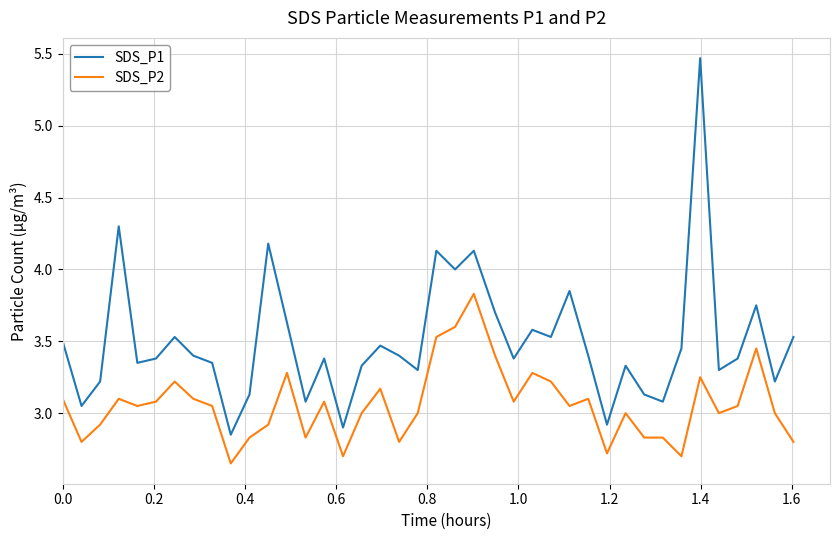

True or false: SDS_P1 and SDS_P2 intersect in this chart.

False